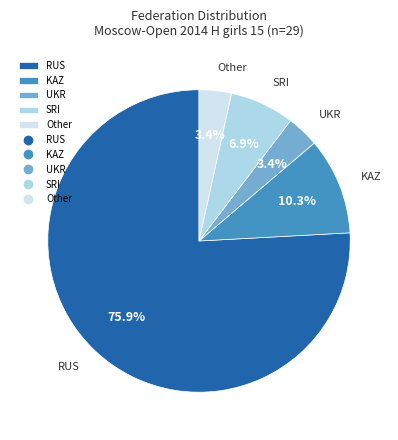

To the nearest percent, what portion does Other represent?

3%